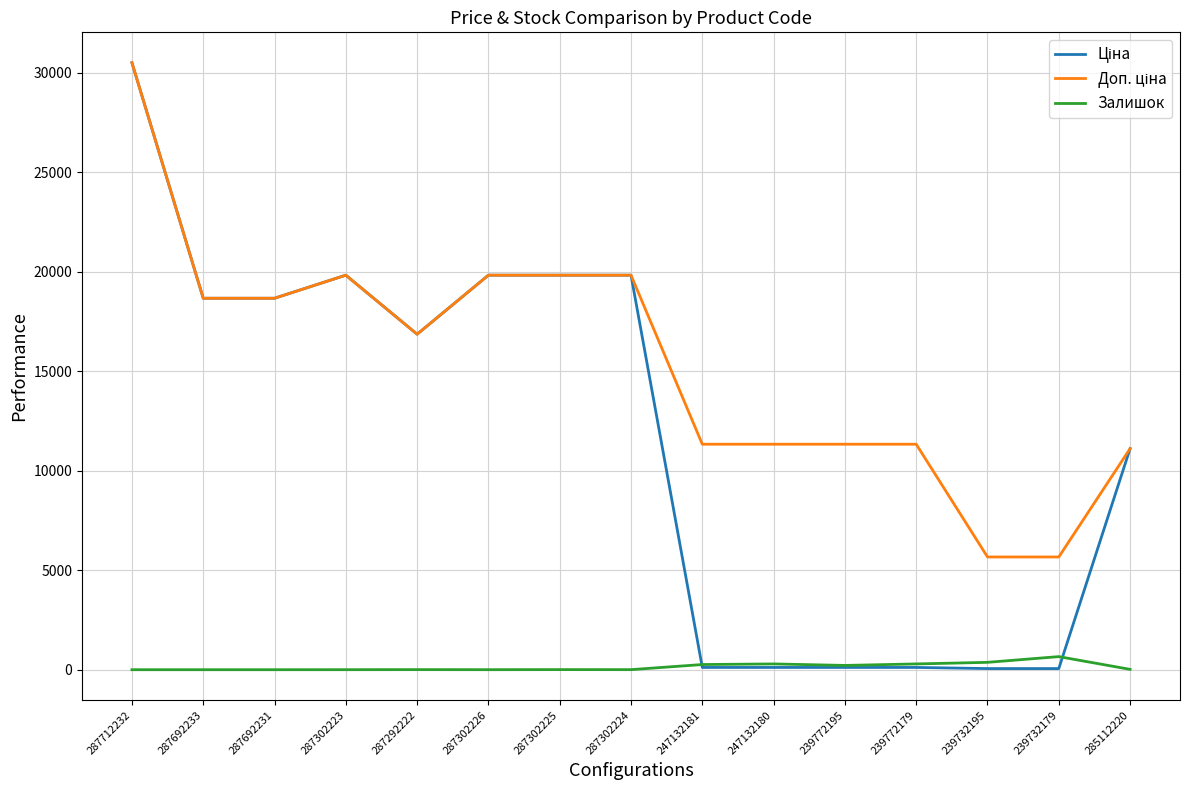

True or false: Залишок has a value of 260.0 at 247132181.

True